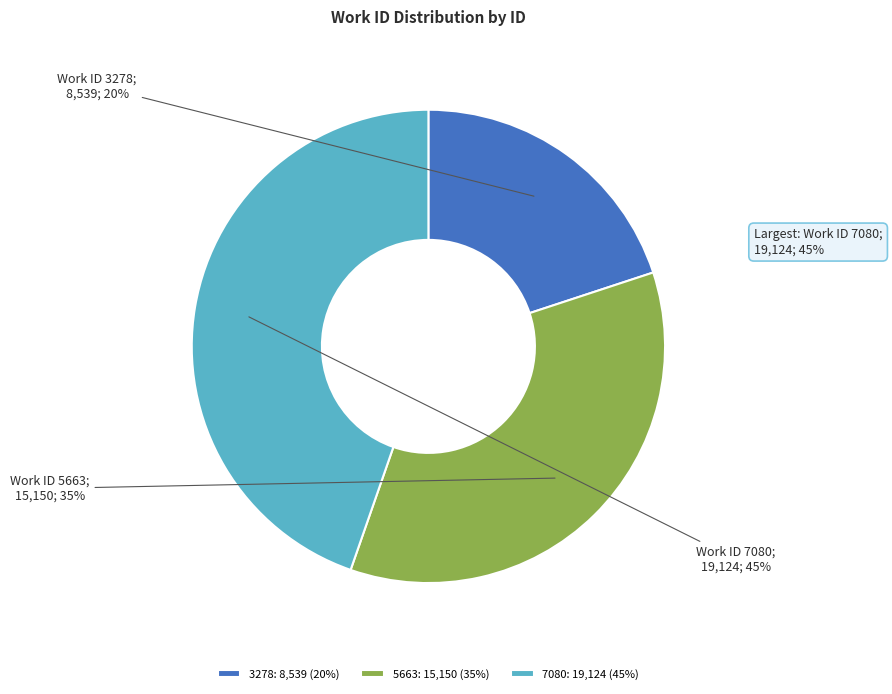

Count the number of slices in the pie.

3